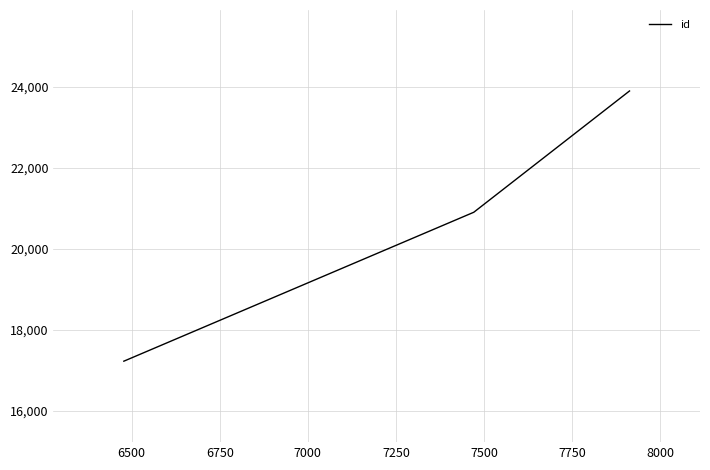

Reading right to left, transcribe all the data shown in this chart.

23901	20904	17225